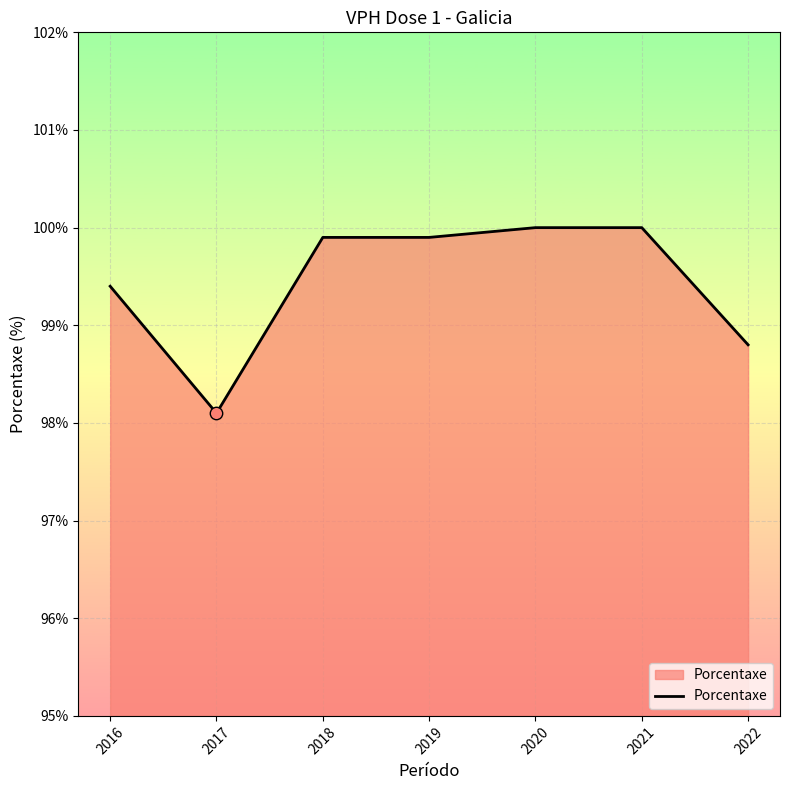

What is the ratio of the value at 2022 to the value at 2016?

1.0